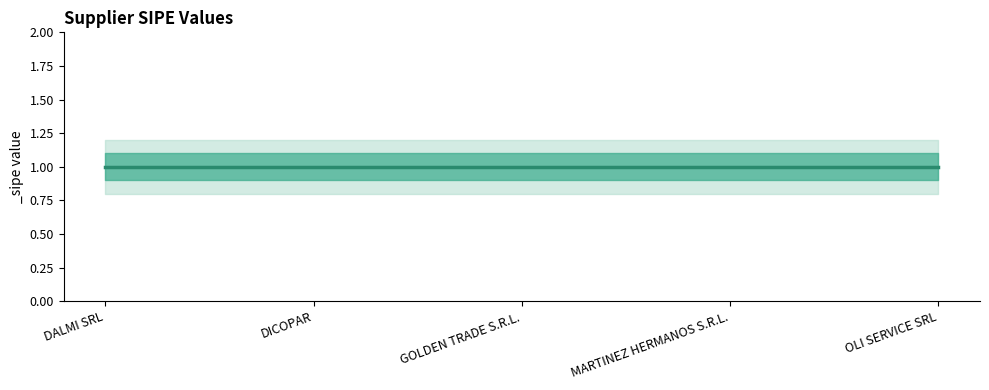

What is the value of the _sipe_lower point at the 4th from the left?

0.8